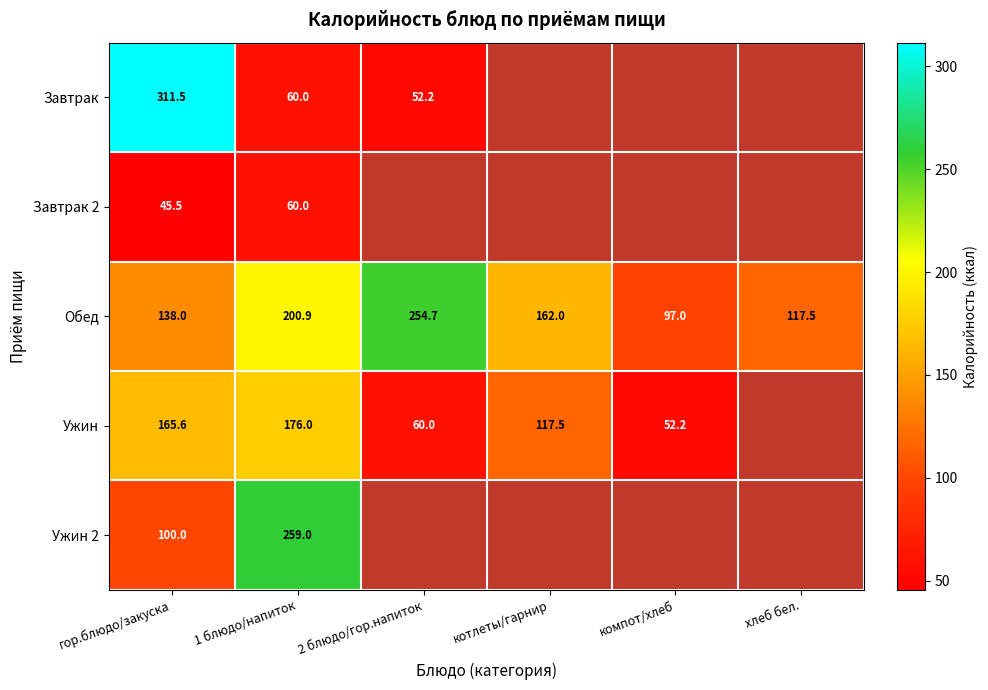

What is the difference between the Завтрак 2 values at 1 блюдо/напиток and гор.блюдо/закуска?

14.5